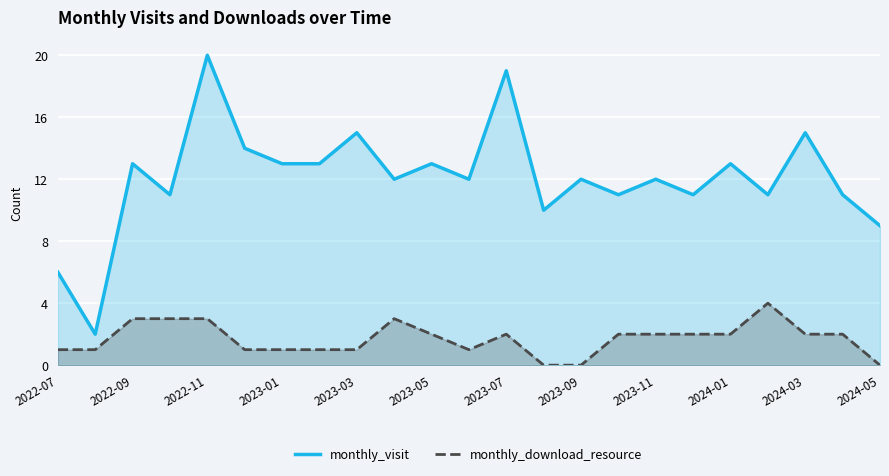

Which series has the largest range (max minus min)?

monthly_visit